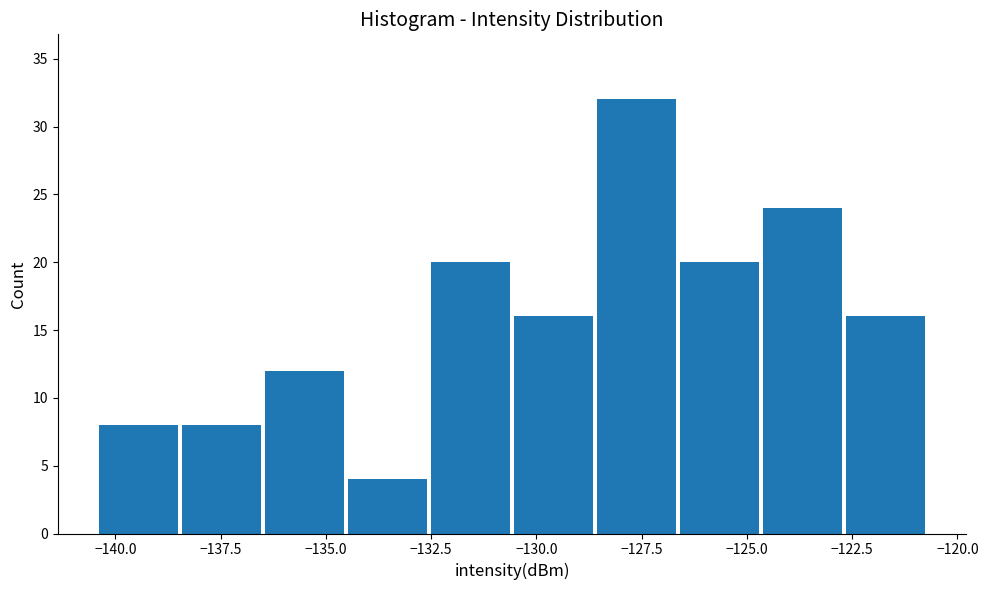

Read against the x-axis, roughly where is the centre of the tallest bar?

-127.5